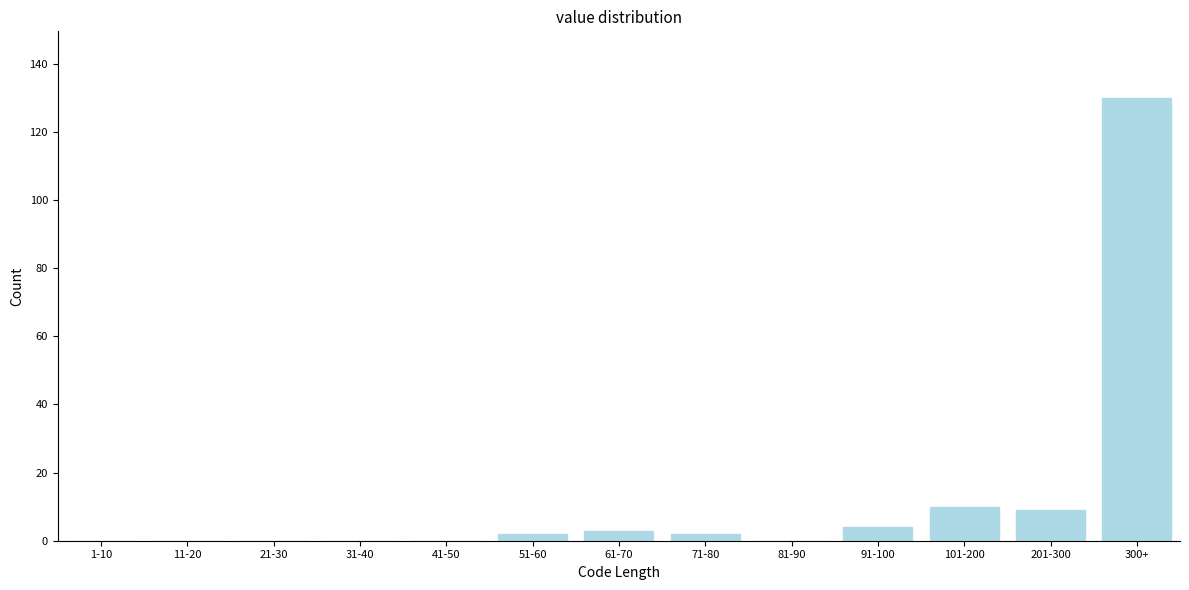

Reading left to right, list all the values displayed in this chart.

1-10=0	11-20=0	21-30=0	31-40=0	41-50=0	51-60=2	61-70=3	71-80=2	81-90=0	91-100=4	101-200=10	201-300=9	300+=130